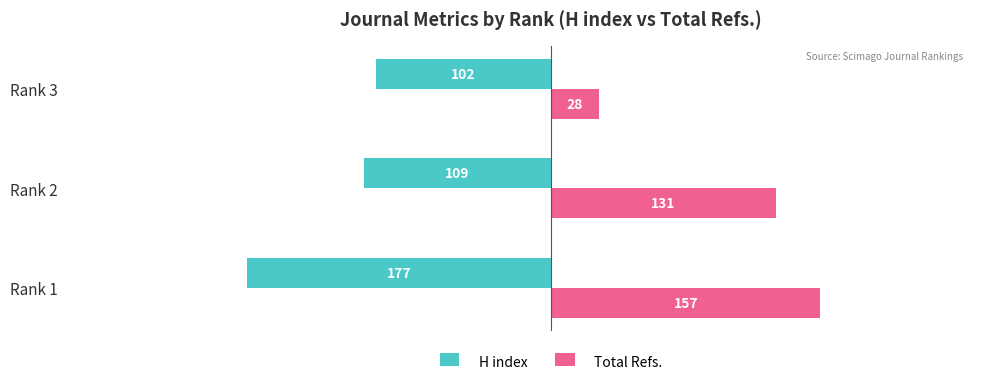

What is the smallest value displayed?

-177